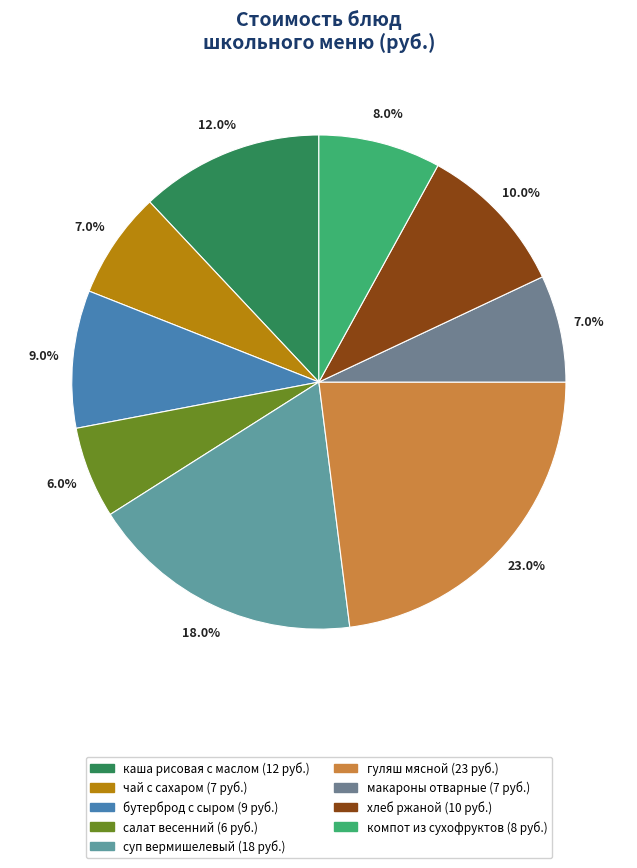

How many segments does this pie chart have?

9